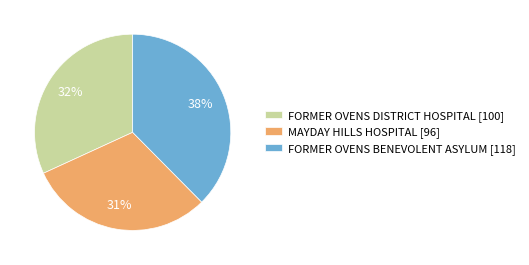

Combined, do MAYDAY HILLS HOSPITAL and FORMER OVENS BENEVOLENT ASYLUM account for over 50%?

Yes